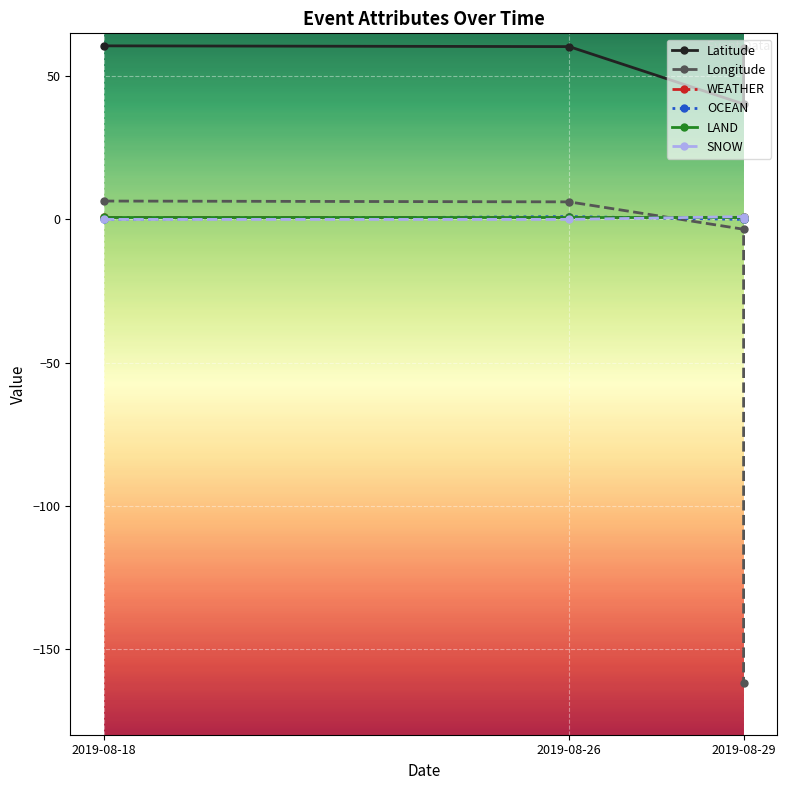

True or false: Longitude has a value of 6.4 at 2019-08-18.

True